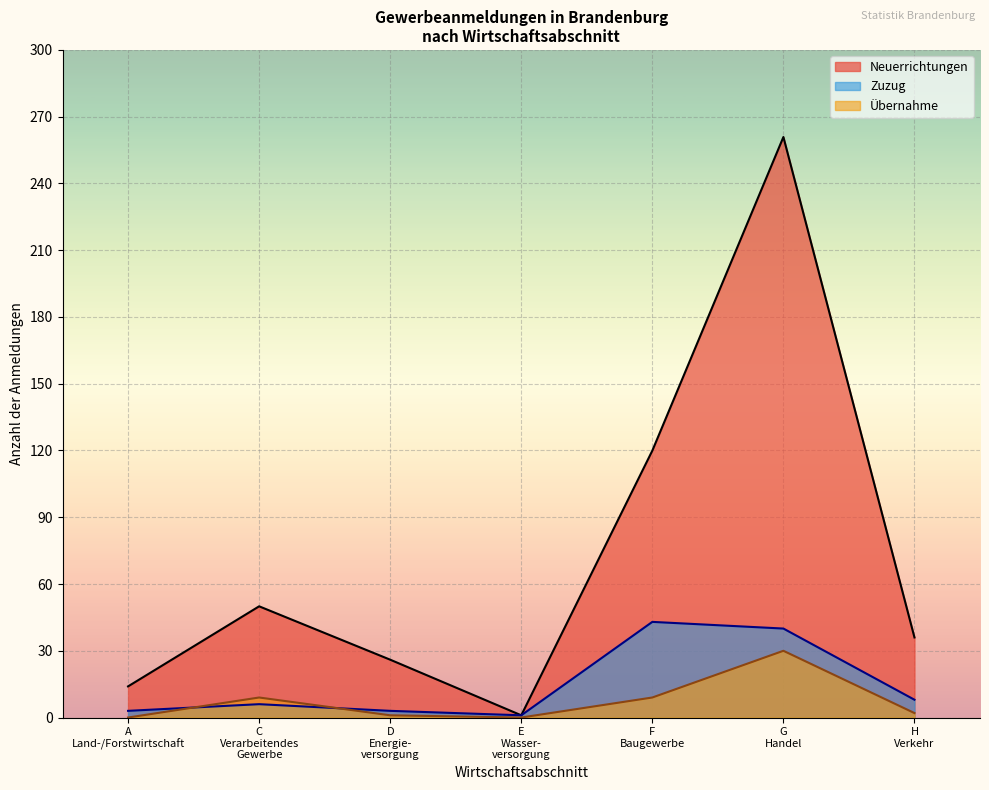

Which series has the widest spread of values?

Neuerrichtungen